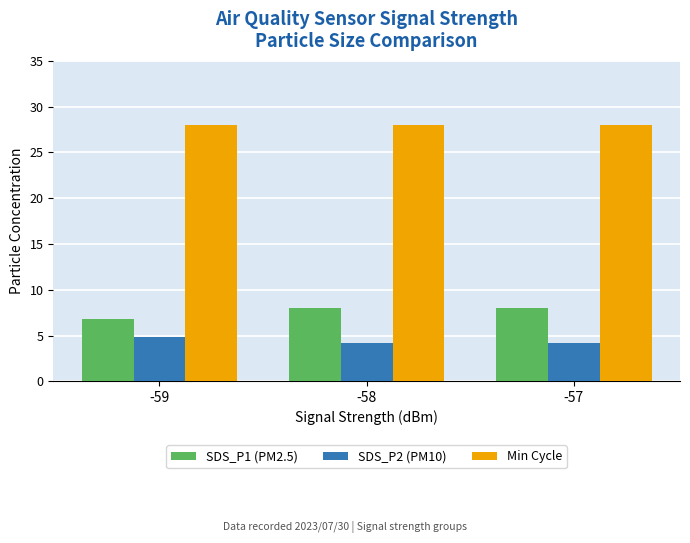

How many bars are there in total?

9